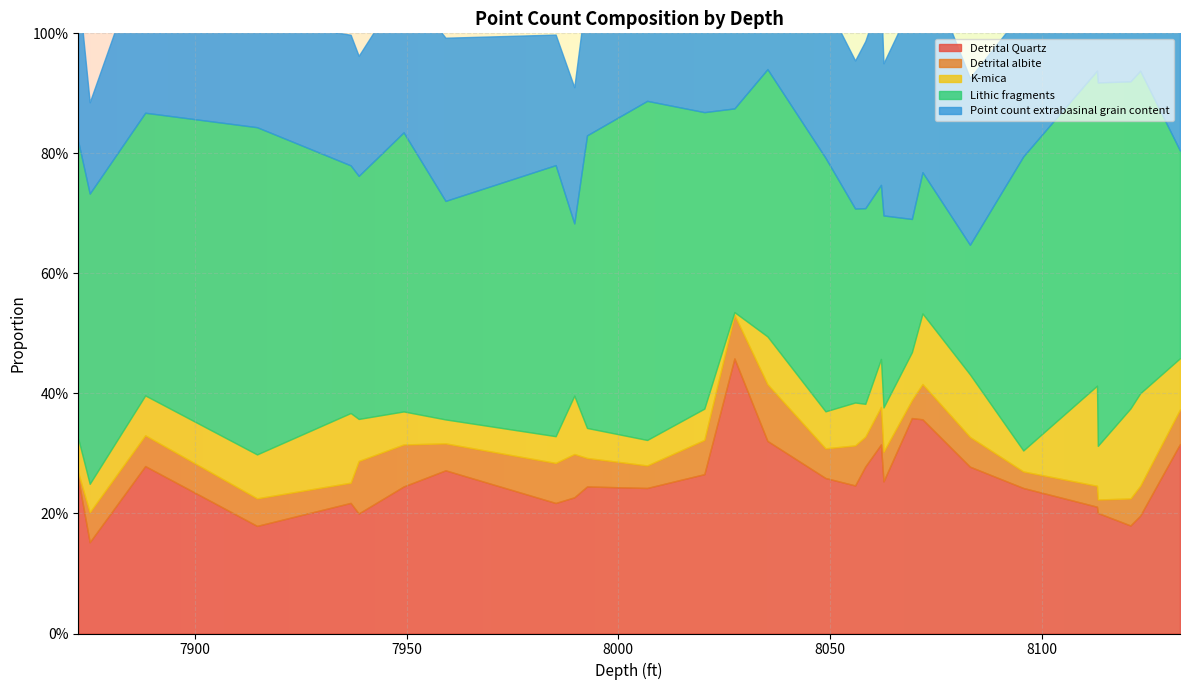

Rank the categories by Detrital Quartz value from highest to lowest.

8027.4, 8069.3, 8071.8, 8035.2, 8132.6, 8062.0, 7888.3, 8058.3, 8083.0, 7959.2, 8020.3, 8048.9, 7872.5, 8062.6, 8055.9, 7949.3, 7992.6, 8095.6, 8006.8, 7989.6, 7936.8, 7985.2, 8113.0, 8113.2, 7938.7, 8123.2, 8120.9, 7914.7, 7875.2